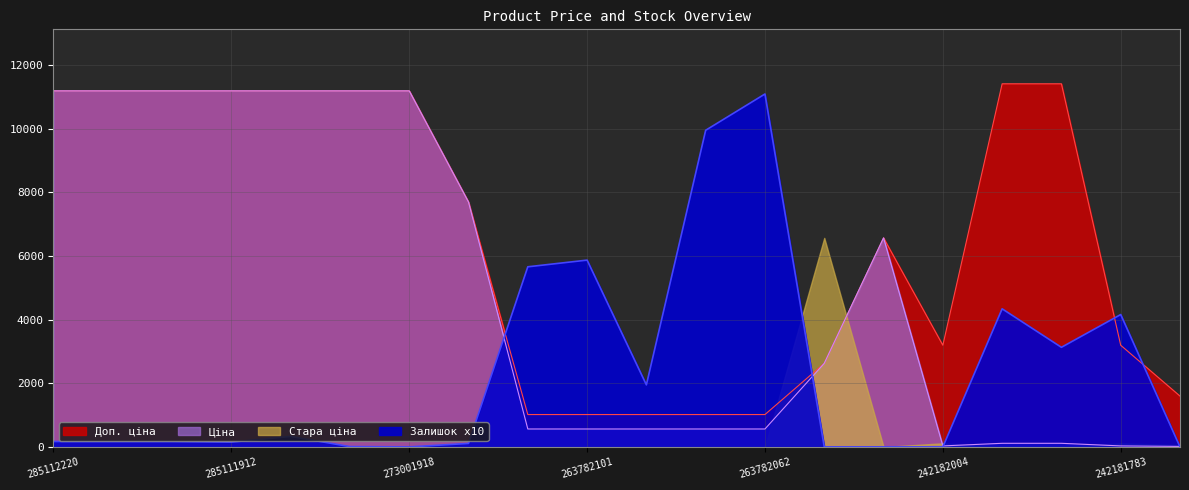

Where does the Ціна series first go above 2627?

285112220